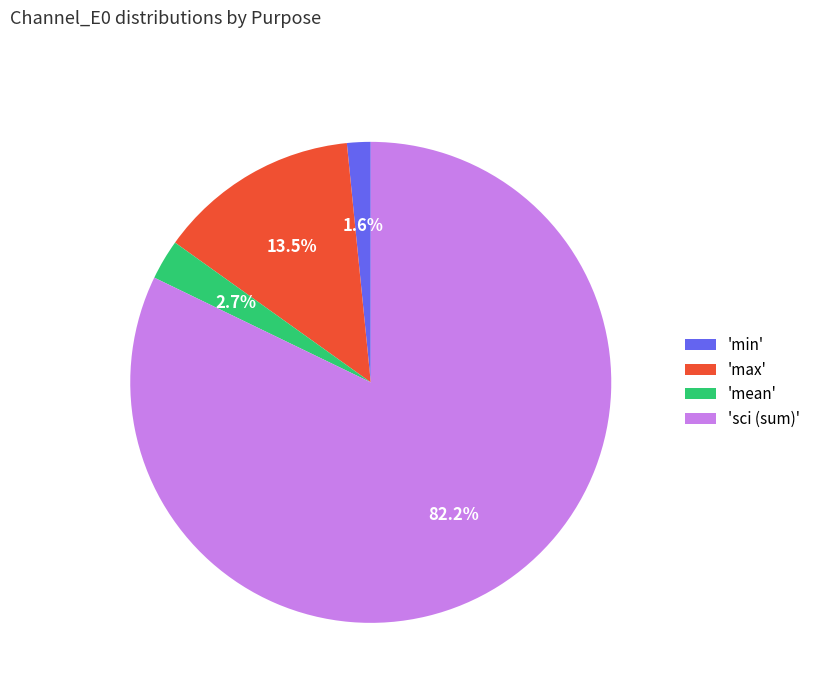

What is the smallest slice in the pie chart?

'min'